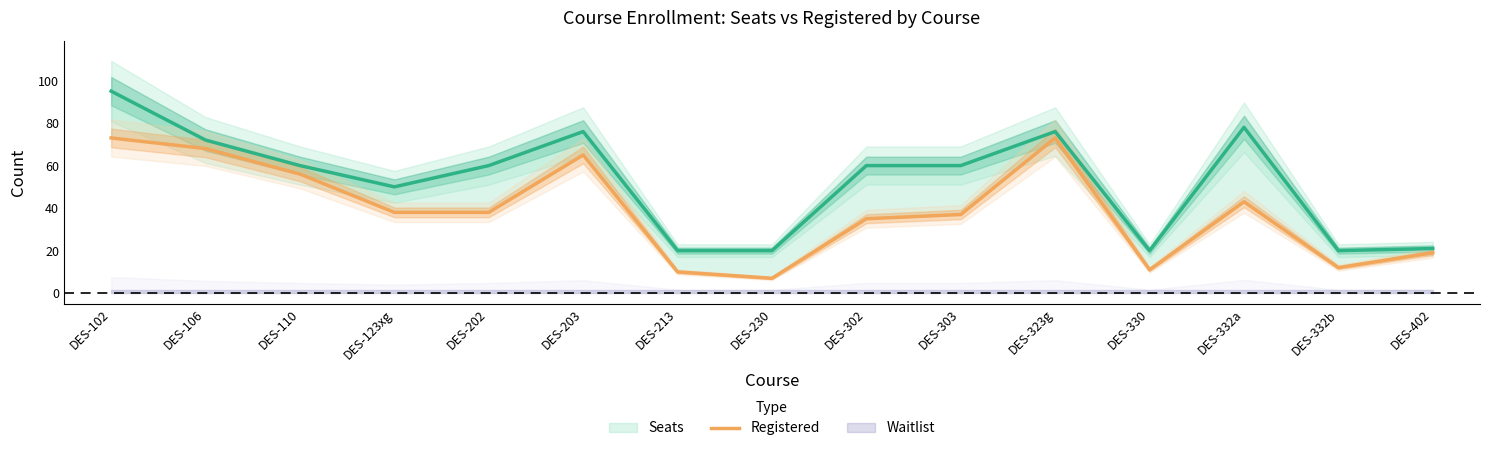

At which label is the value closest to 40?

DES-123xg